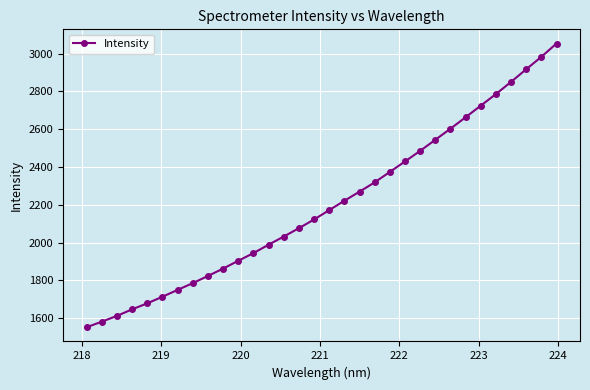

True or false: there are more than 1 points higher than both neighbors.

False